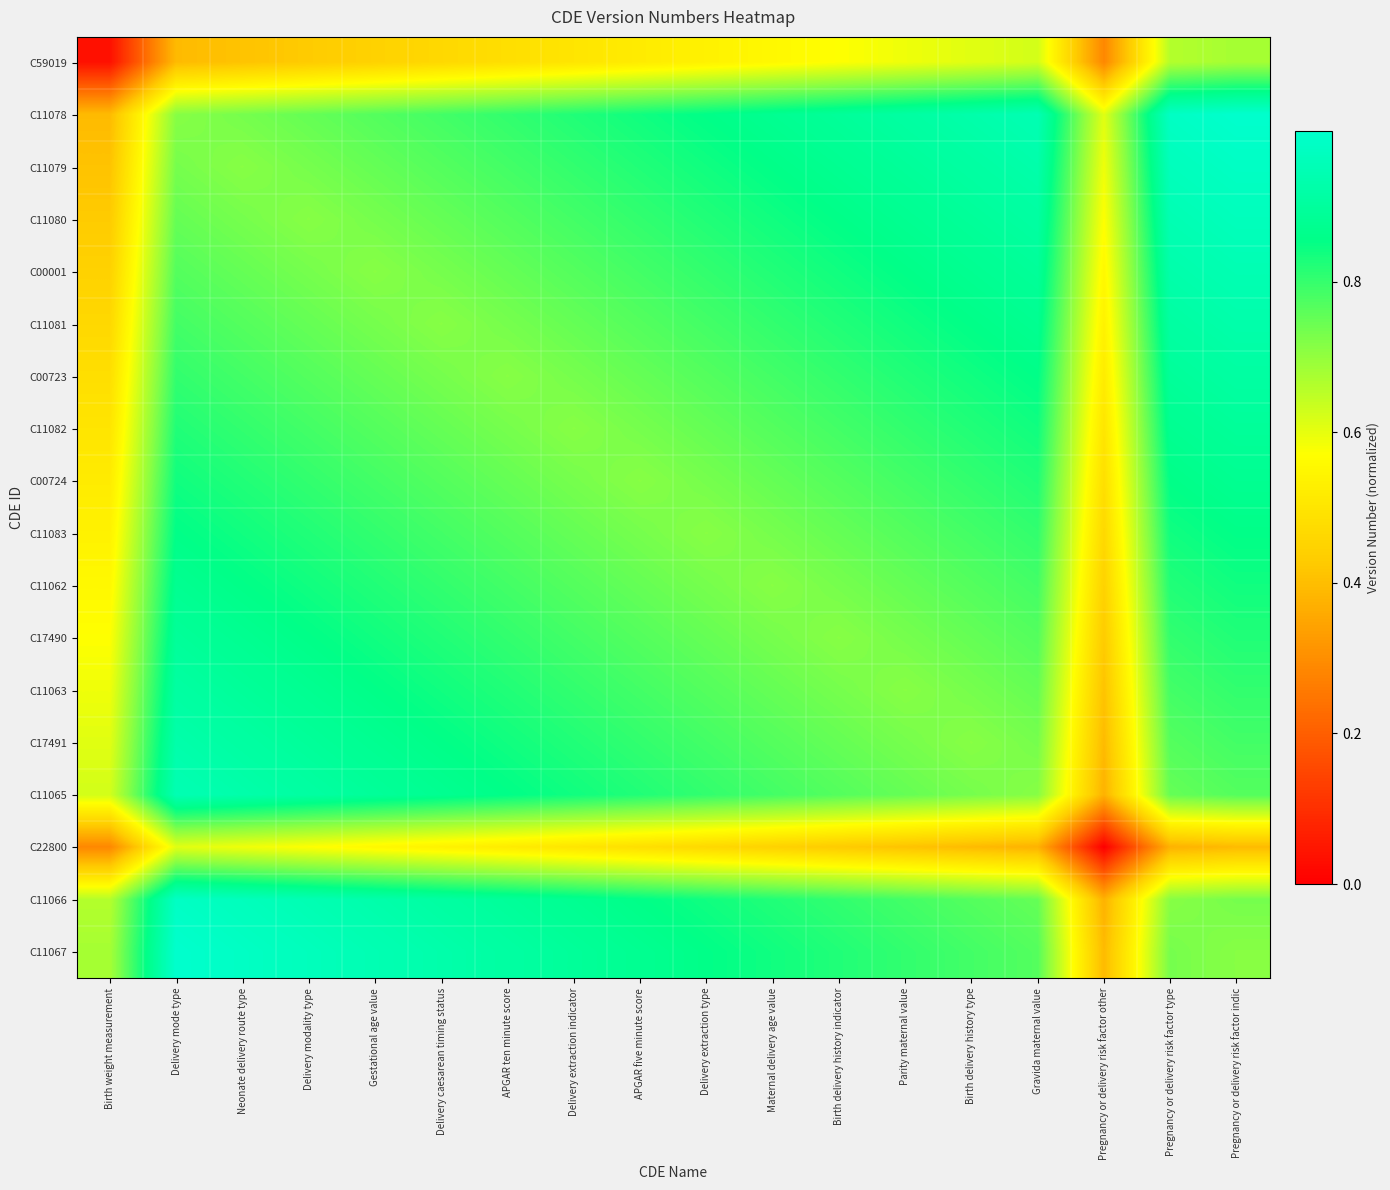

Rank the series by their maximum value, from highest to lowest.

C11078, C11067, C11079, C11066, C11080, C00001, C11065, C11081, C17491, C00723, C11063, C11082, C17490, C00724, C11062, C11083, C59019, C22800